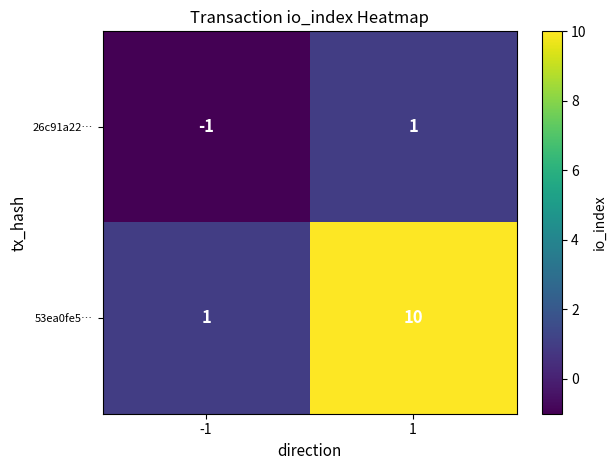

At how many categories does at least one series exceed 3?

1